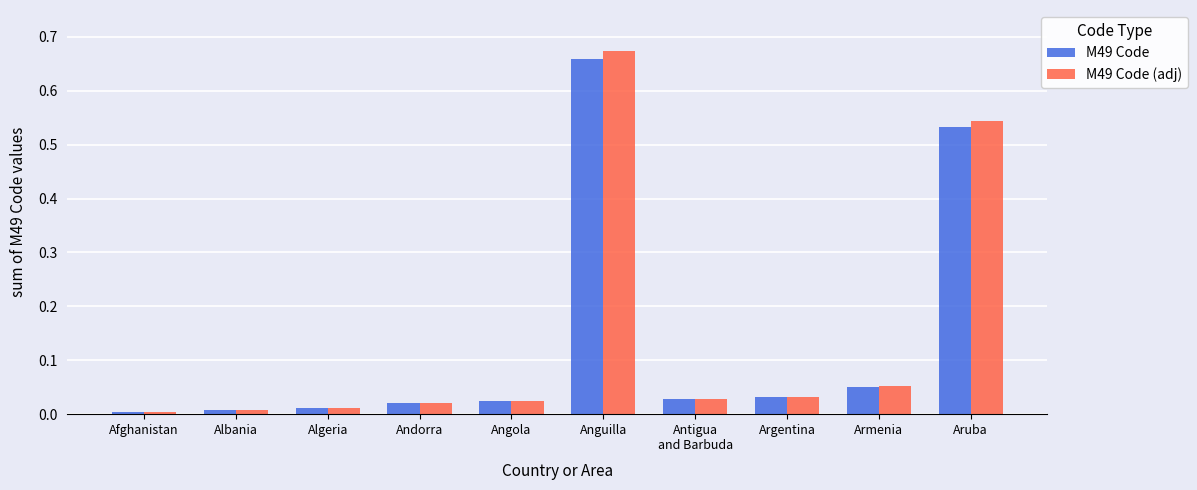

What is the label of the 3rd bar from the left?

Algeria